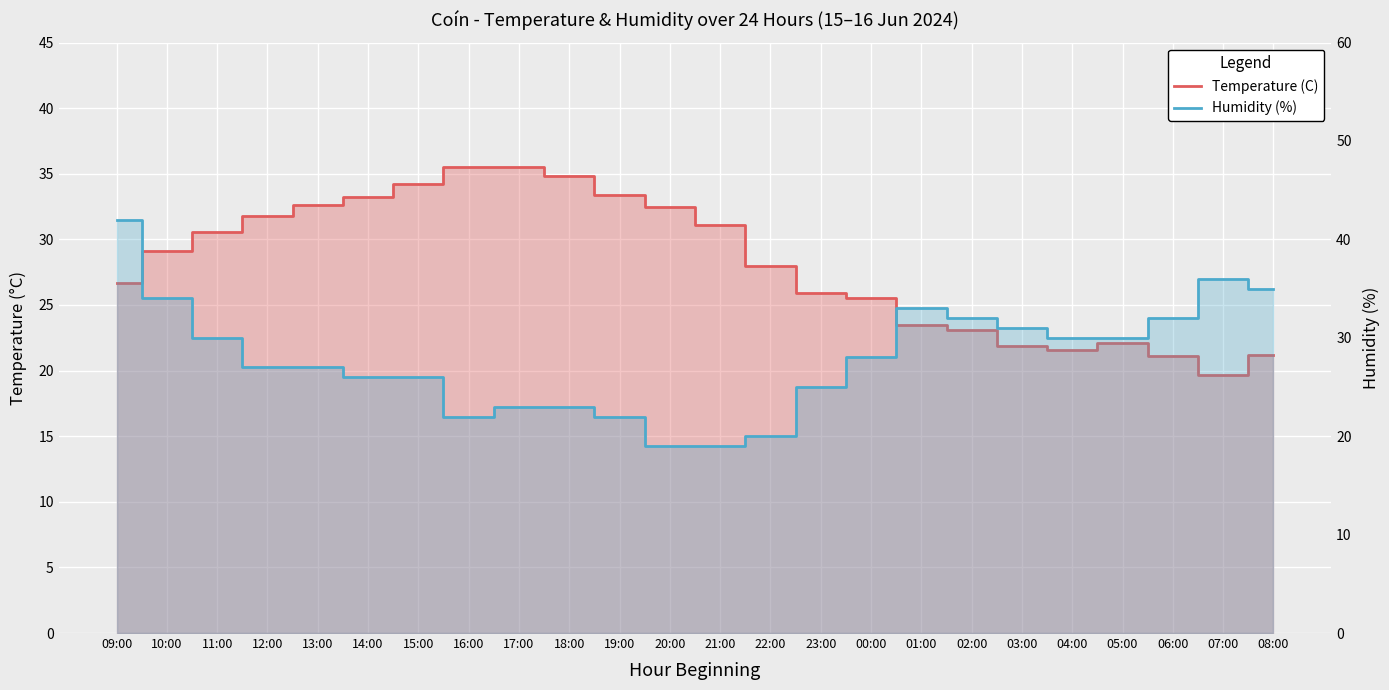

Is it true that Humidity (%) equals 38.3 at 12:00?

False